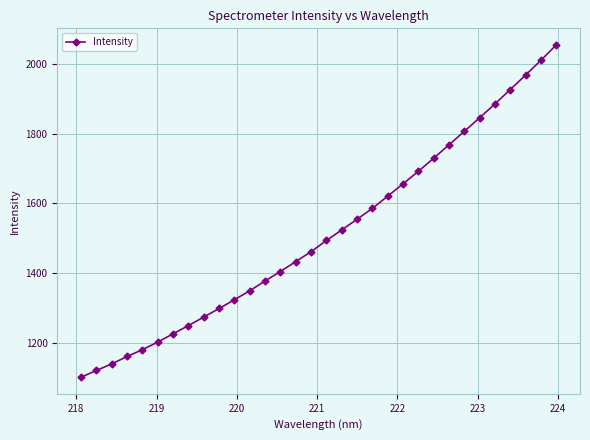

What is the difference between the maximum and second lowest values?

935.6